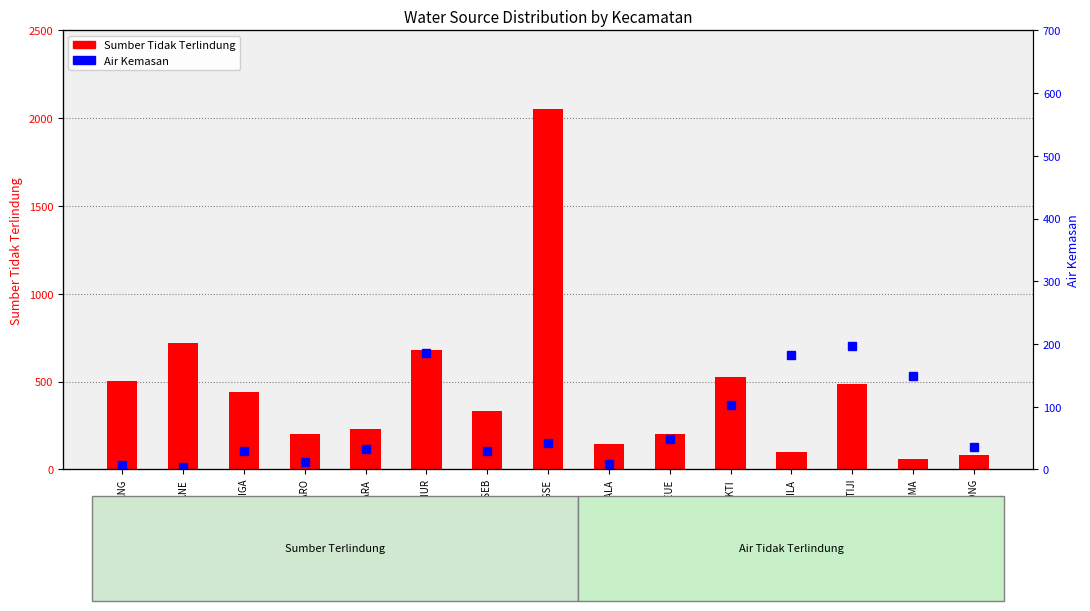

The value of Air Kemasan at GLUMPANG TIGA is 17. True or false?

False